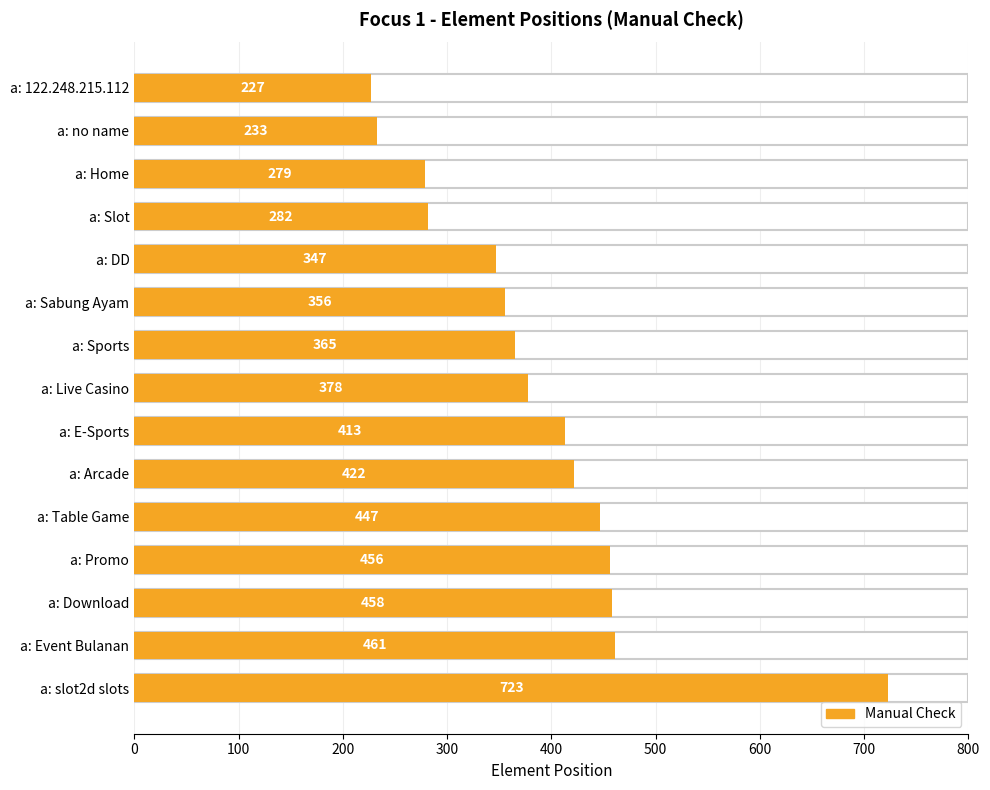

How many series are shown in this chart?

1